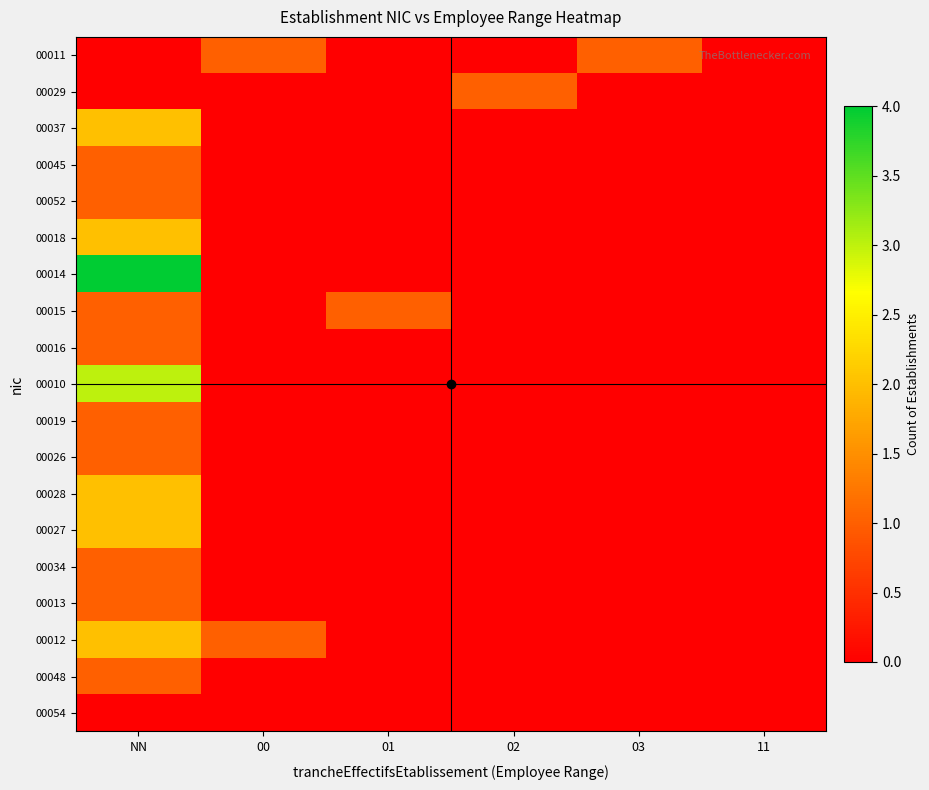

Between 11 and NN, which is larger?

11